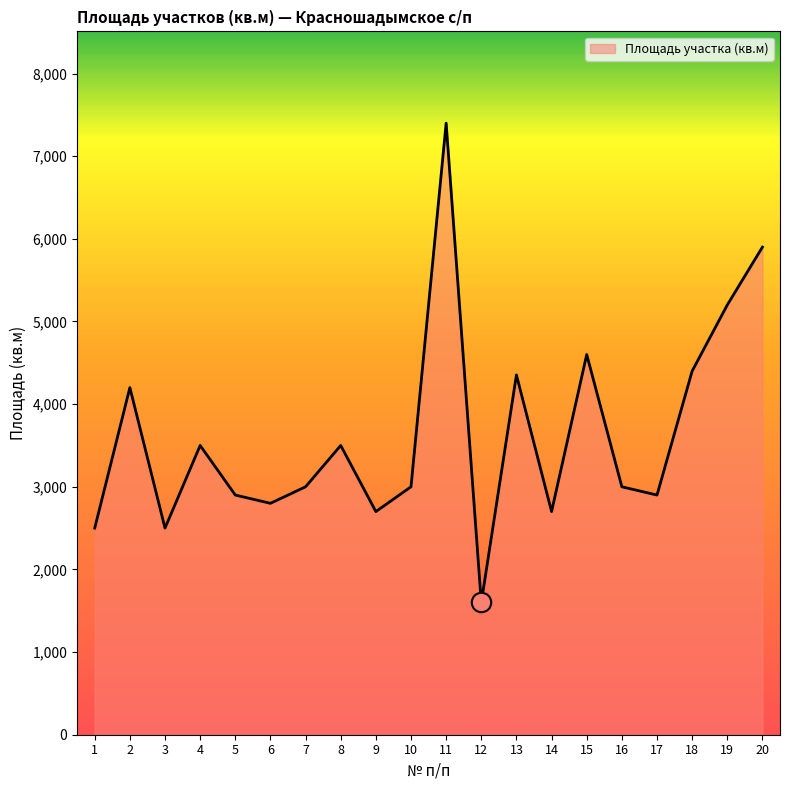

How many lines are shown in the chart?

1